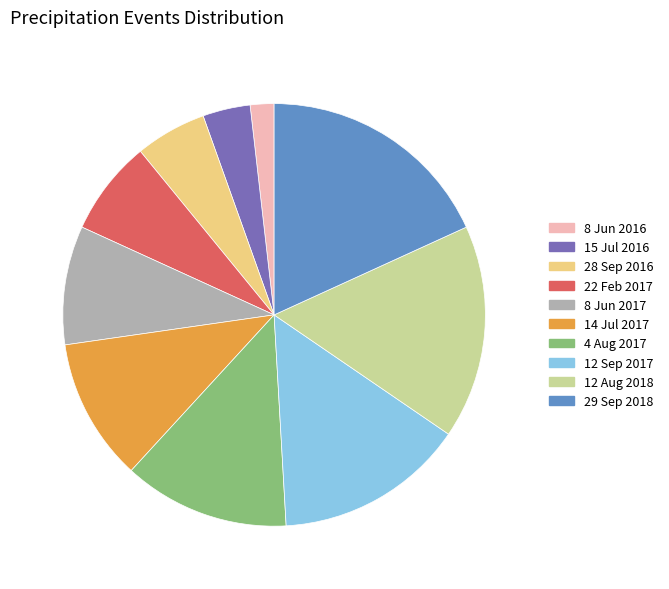

Does 28 Sep 2016 represent more than half of the total?

No